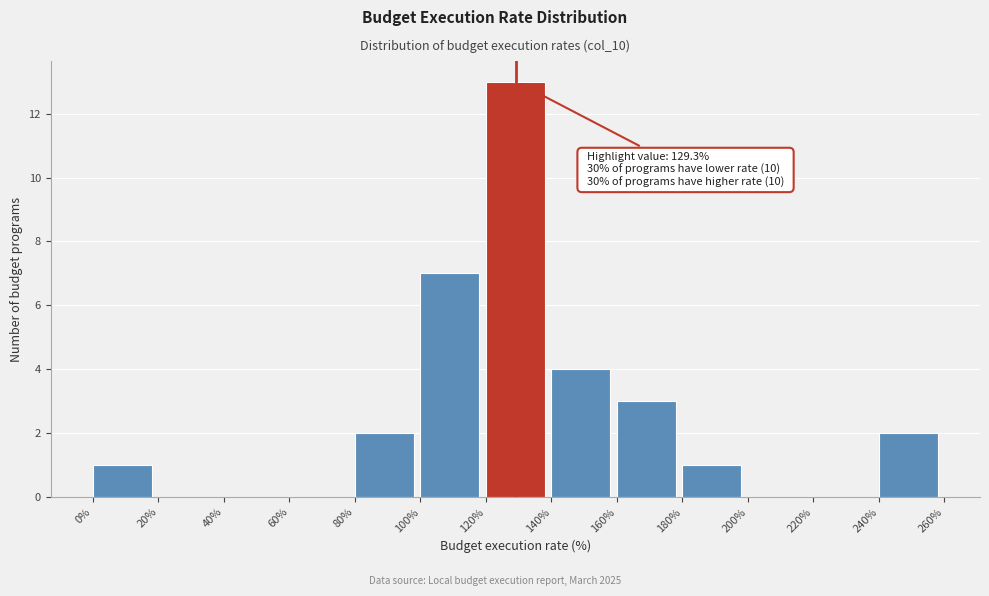

Over which range of the x-axis is the bar tallest?

120% to 140%